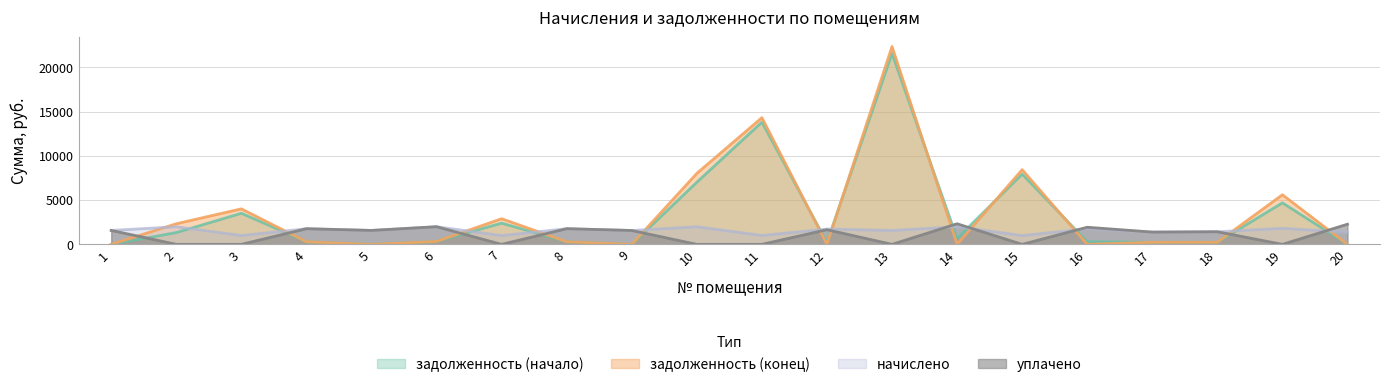

Rank the series at 13 from lowest to highest value.

уплачено, начислено, задолженность (начало), задолженность (конец)